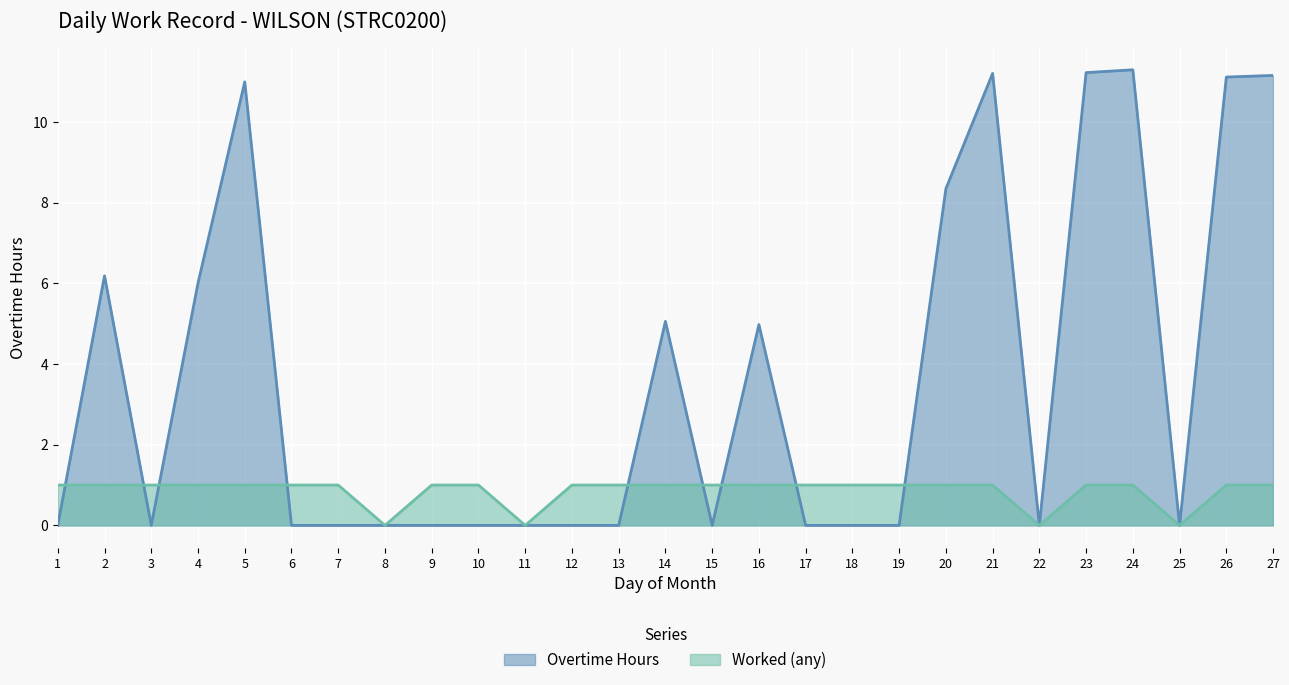

How many intersections are there between Worked (any) and Overtime Hours?

9